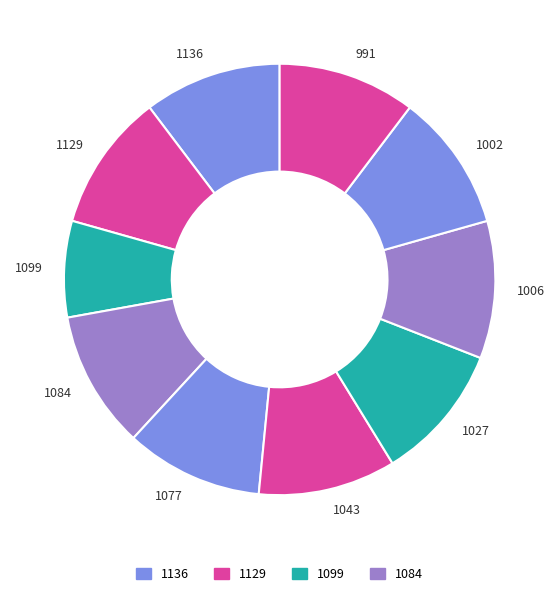

True or false: 1027 accounts for 10% of the total.

True